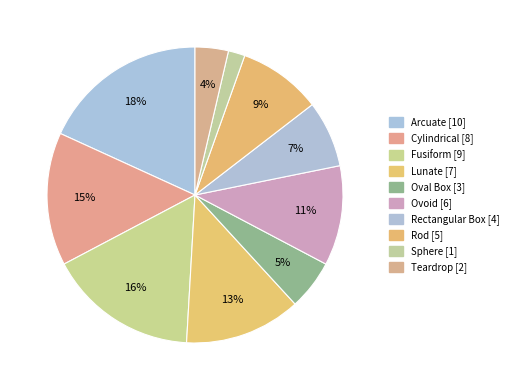

What percentage is NOT represented by Arcuate?

81.8%